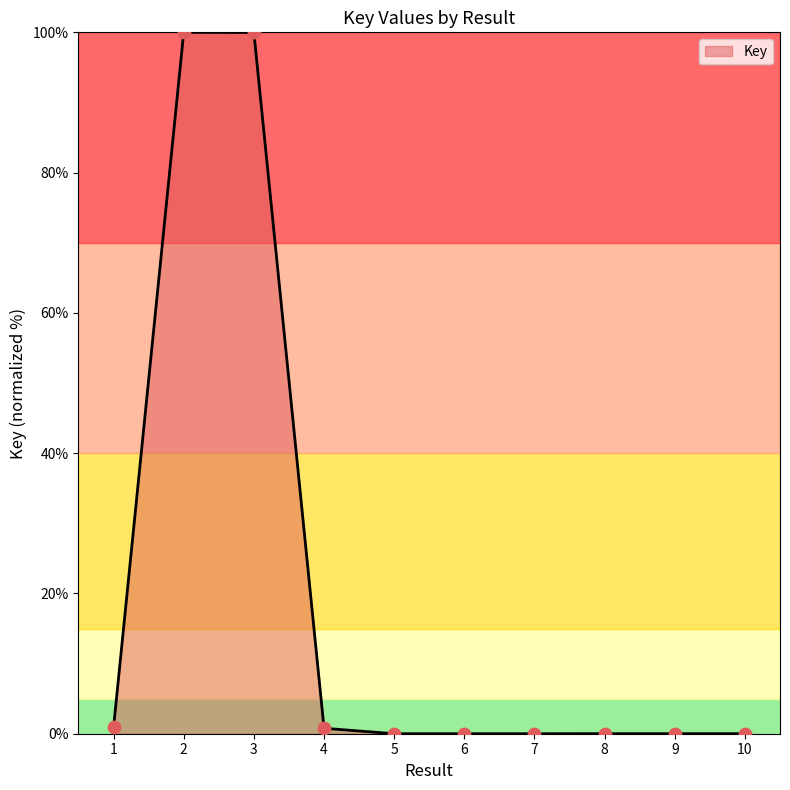

What is the greatest value displayed?

100.0